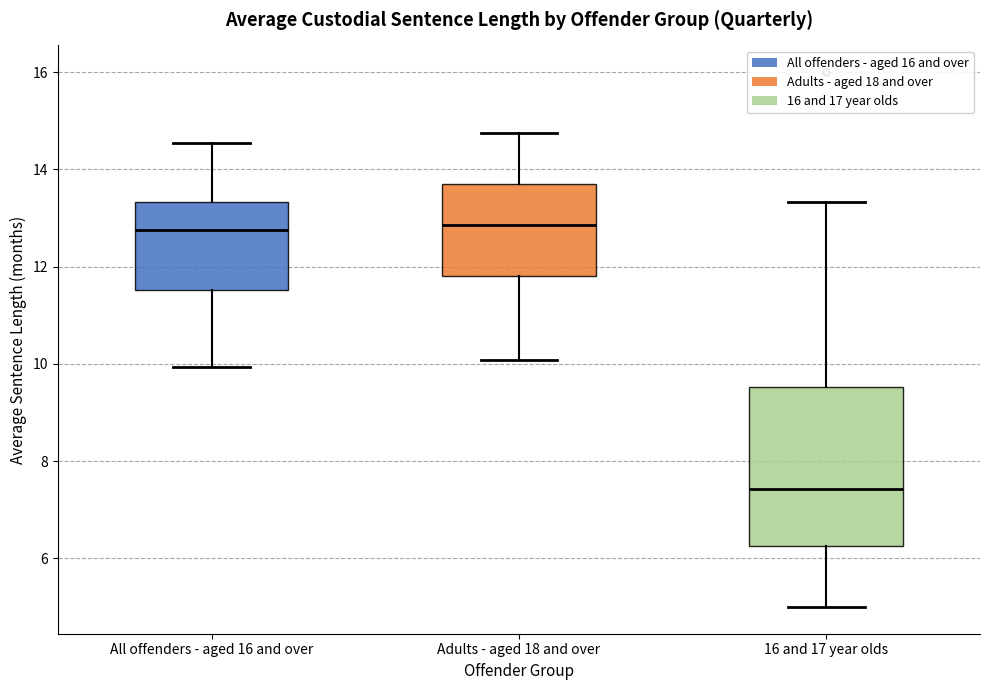

Reading left to right, transcribe this box plot: for each box, give where its median line is, the range the box spans, and where its two whiskers end, as read against the y-axis. The values are not printed on the chart, so give them approximately, as read against the axis.

All offenders - aged 16 and over: median 12.8, box 11.6 to 13.4, whiskers 10.0 to 14.6
Adults - aged 18 and over: median 12.8, box 11.8 to 13.6, whiskers 10.0 to 14.8
16 and 17 year olds: median 7.4, box 6.2 to 9.6, whiskers 5.0 to 13.4